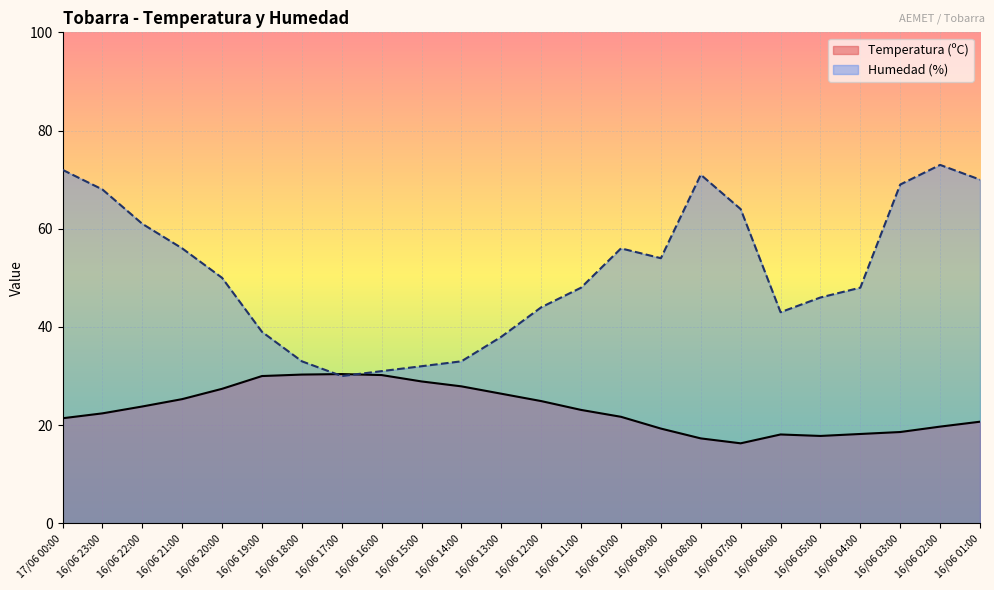

How many times do Humedad (%) and Temperatura (ºC) cross each other?

2